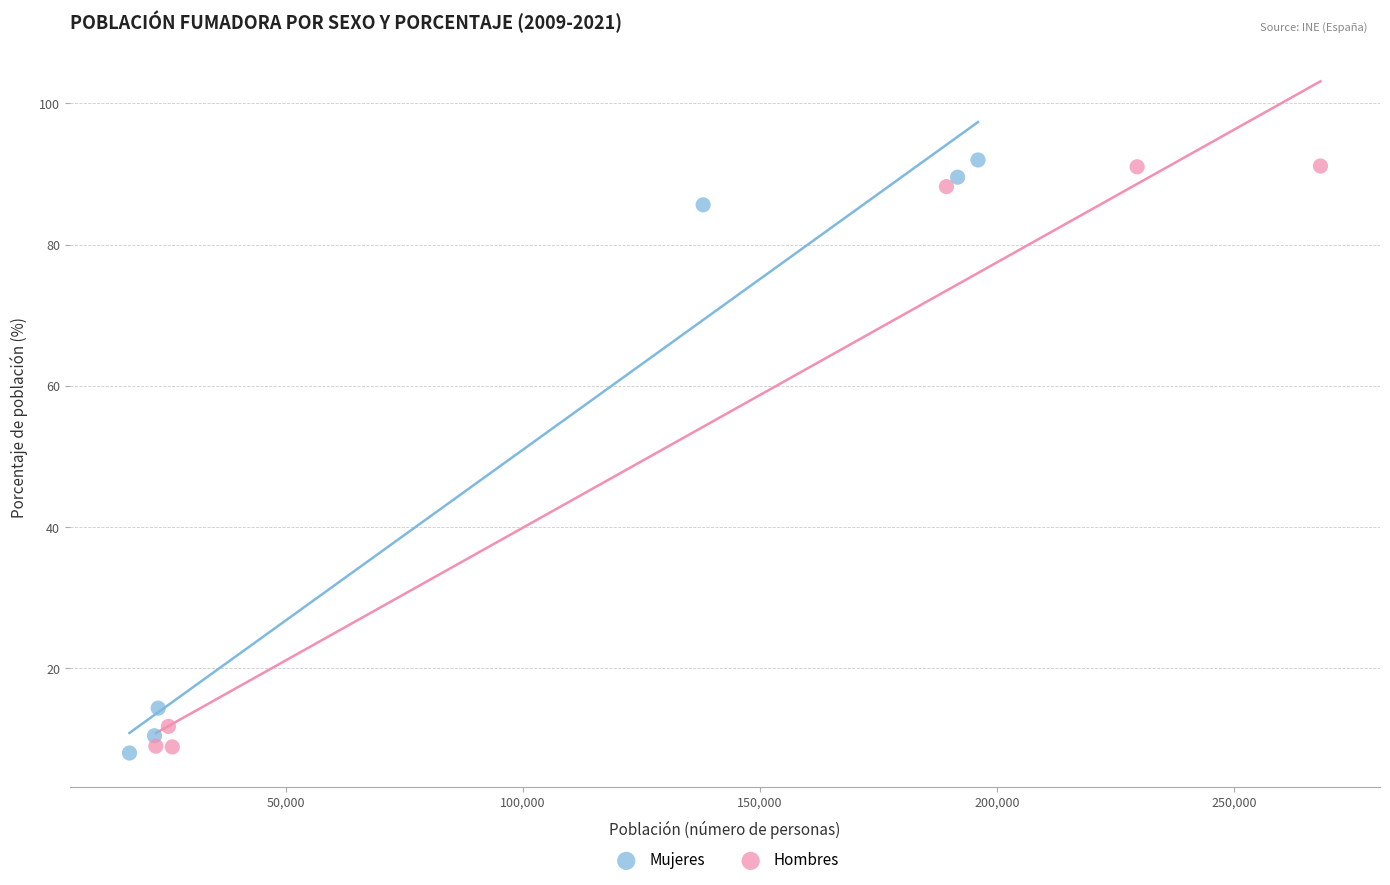

Which series contains the lowest Y value?

Mujeres